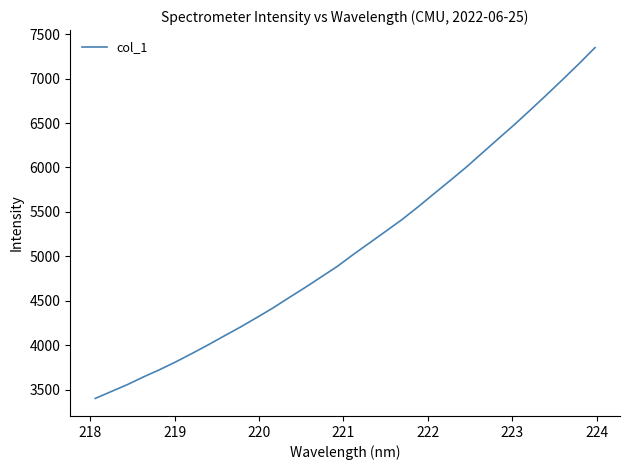

What is the greatest value displayed?

7349.0